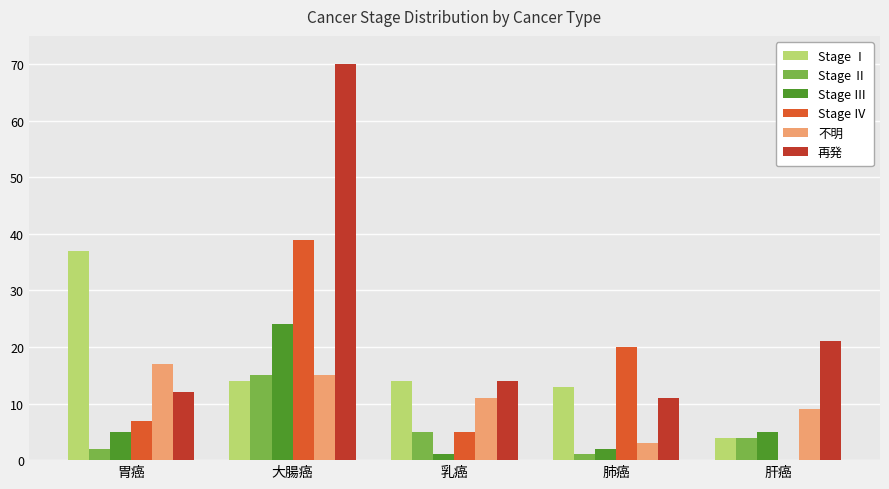

What are all the series names shown in the legend?

Stage Ⅰ, Stage Ⅱ, Stage Ⅲ, Stage Ⅳ, 不明, 再発